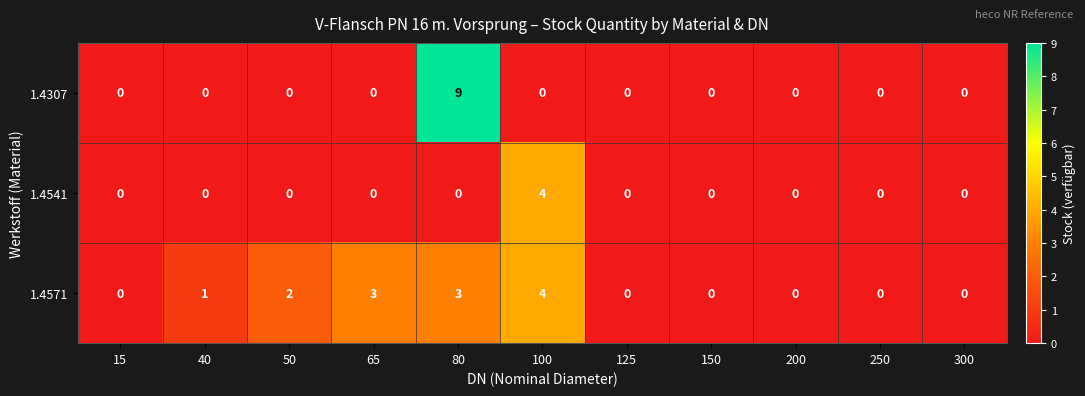

Which series has the largest total across all categories?

1.4571